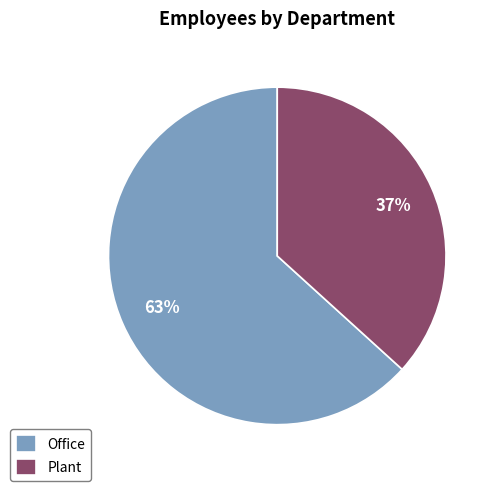

Does Plant account for over 50% of the chart?

No